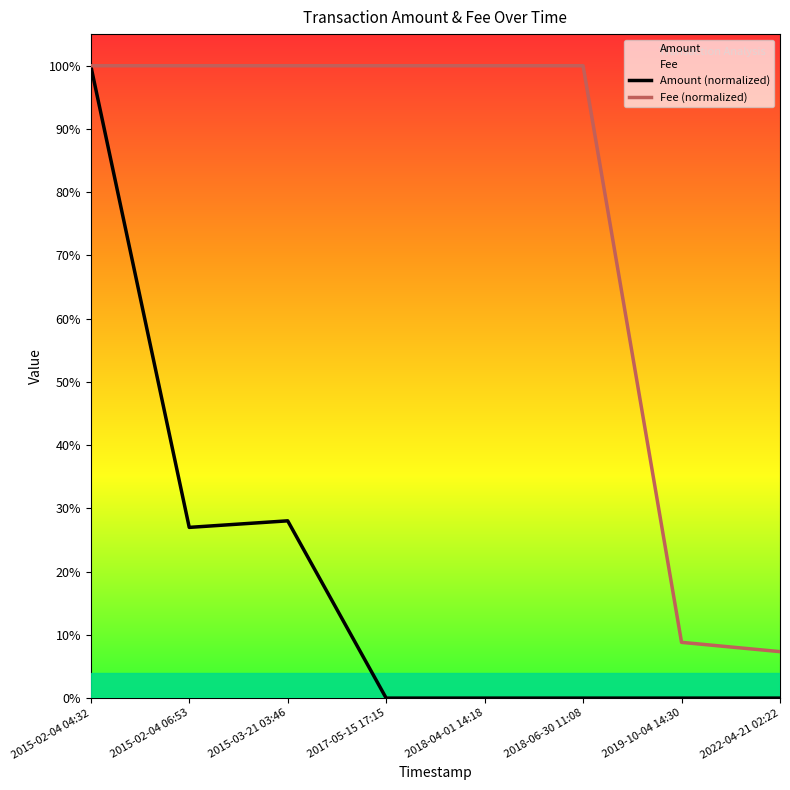

After their last crossing, which series has the higher values: Amount (normalized) or Fee (normalized)?

Fee (normalized)